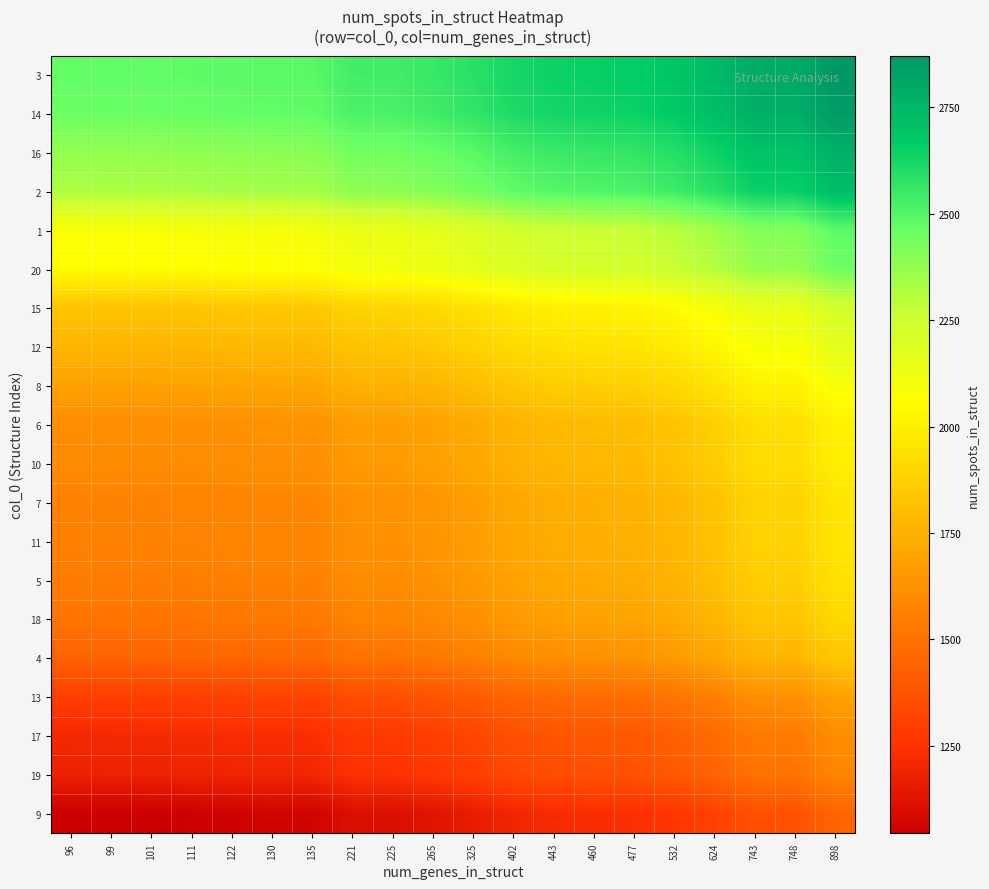

What is the maximum value shown in the chart?

2871.5